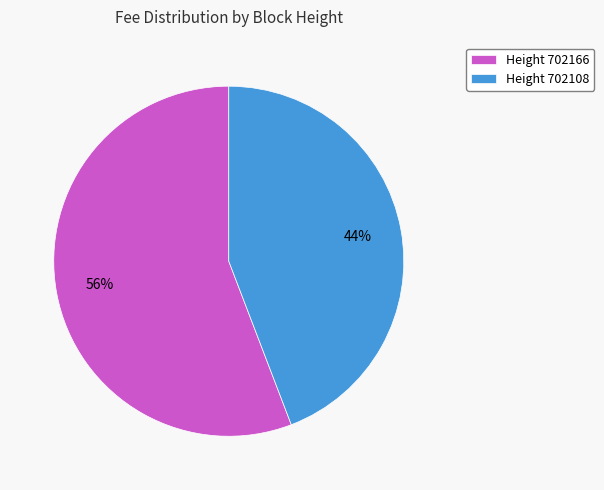

Which category accounts for the majority?

Height 702166